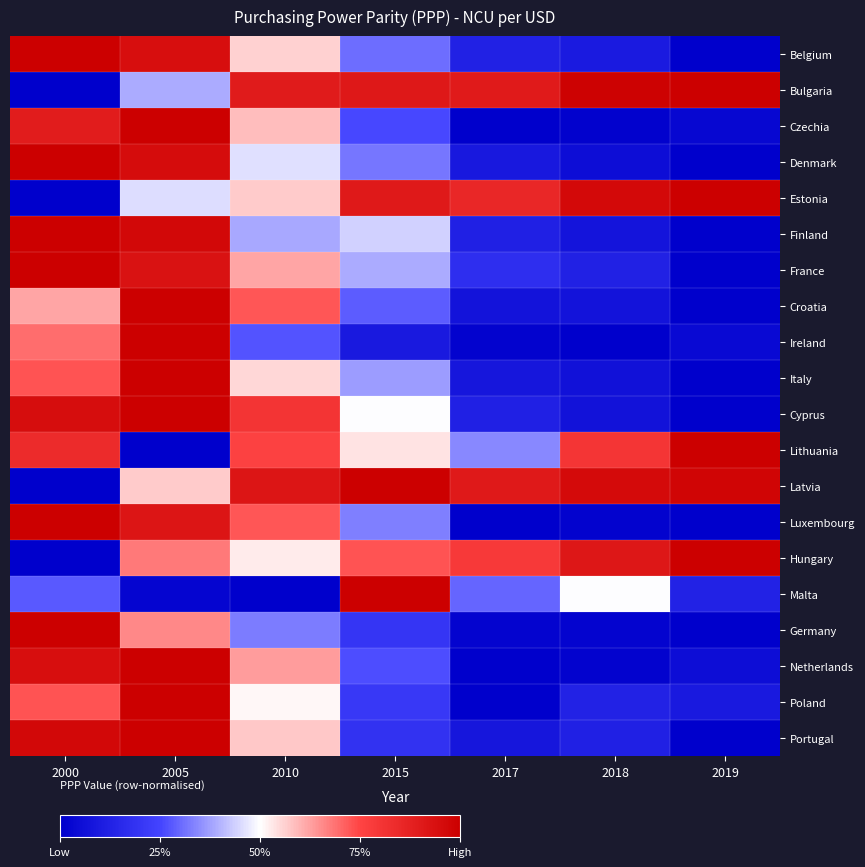

List the series in order of their peak value, highest first.

Belgium, Bulgaria, Czechia, Denmark, Estonia, Finland, France, Croatia, Ireland, Italy, Cyprus, Lithuania, Latvia, Luxembourg, Hungary, Malta, Germany, Netherlands, Poland, Portugal